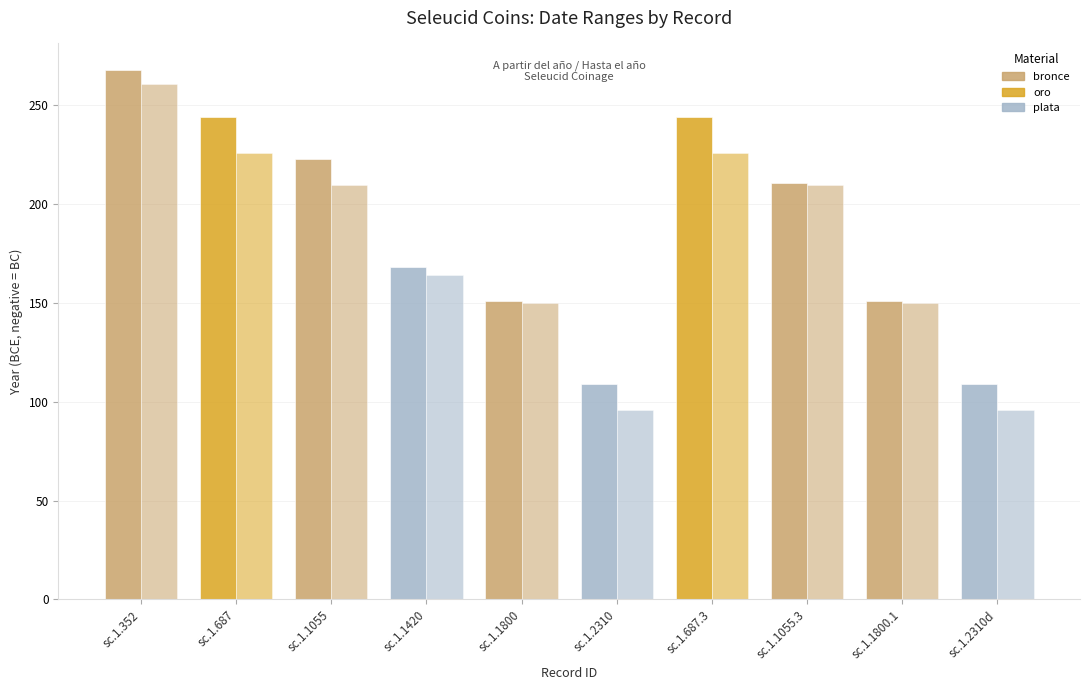

What is the difference between the A partir del año values at sc.1.2310 and sc.1.1055.3?

102